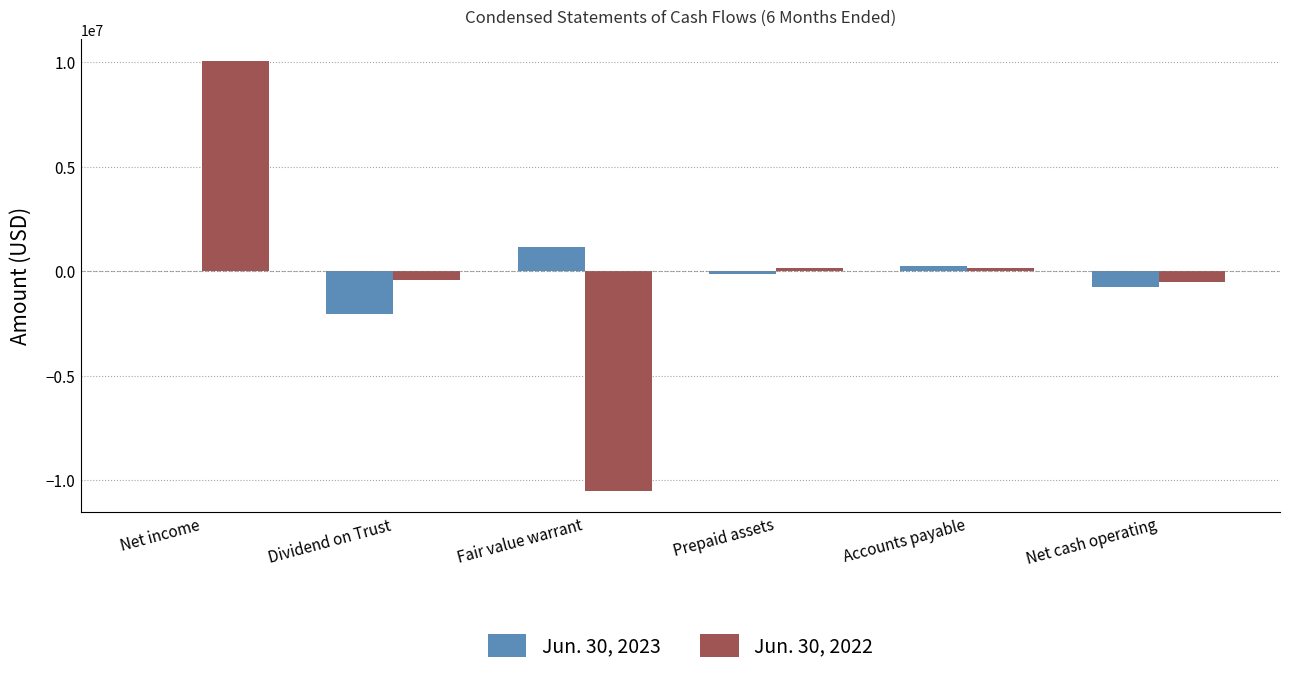

At which category is the sum across all series the highest?

Net income